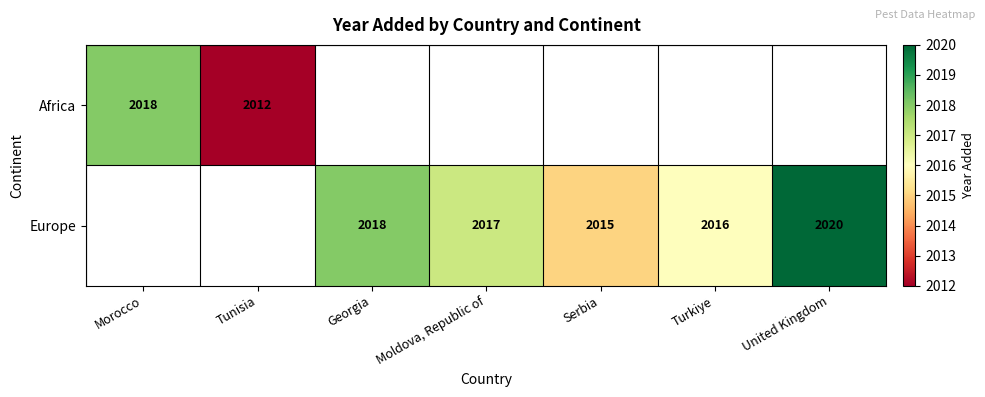

True or false: Europe has a value of 2016 at Turkiye.

True